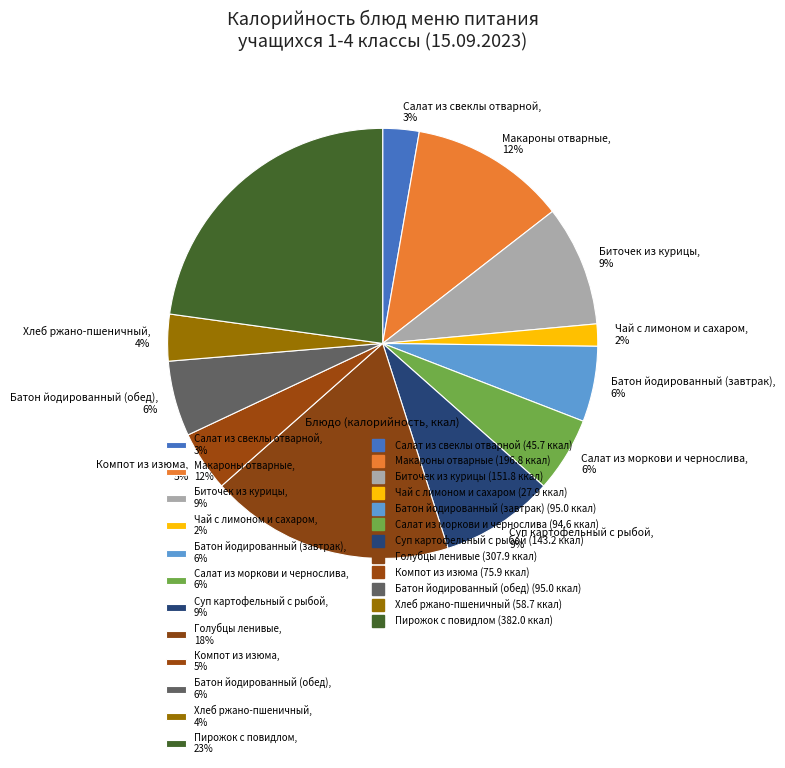

Do Салат из свеклы отварной, 3% and Биточек из курицы, 9% together represent more than half of the pie?

No